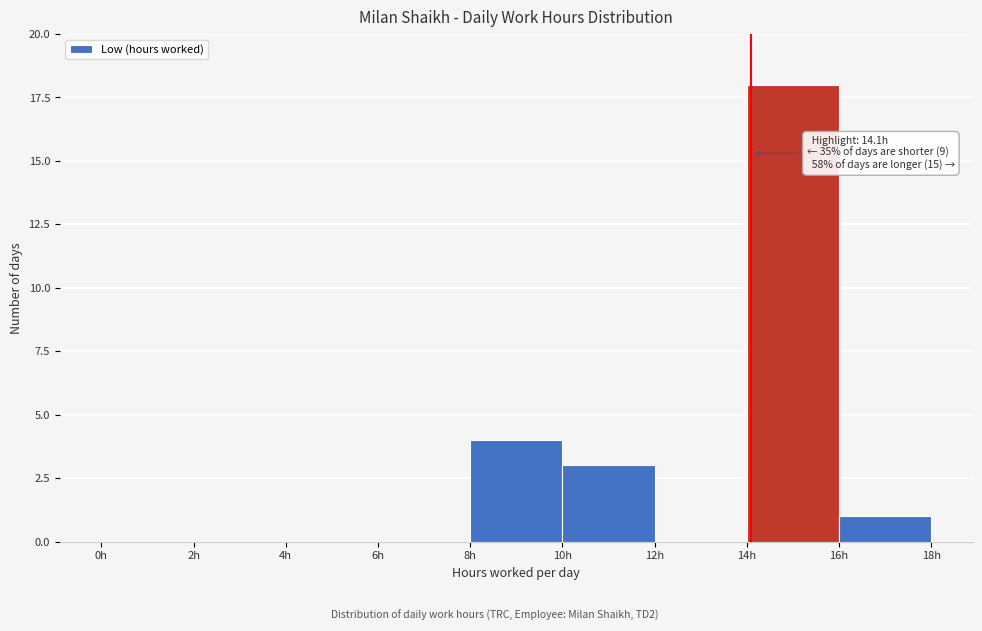

Over which range of the x-axis is the bar tallest?

14 to 16